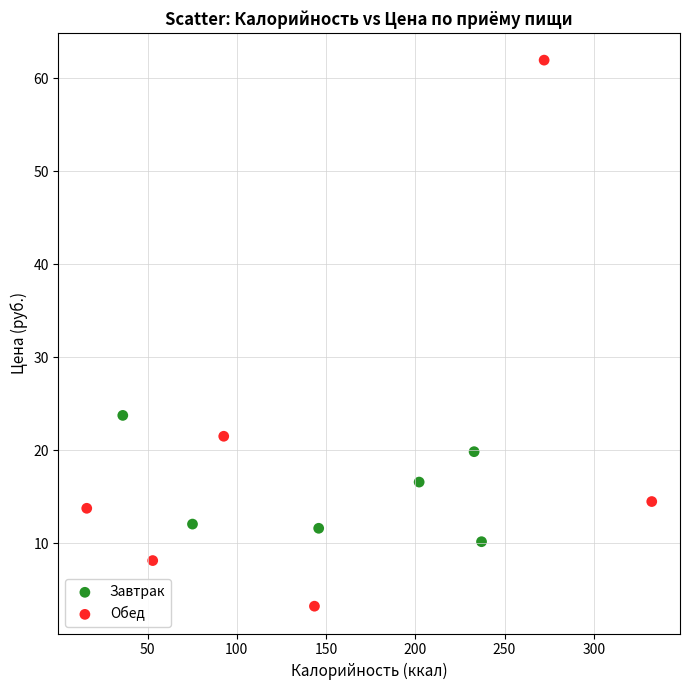

Which series reaches the maximum Y coordinate?

Обед